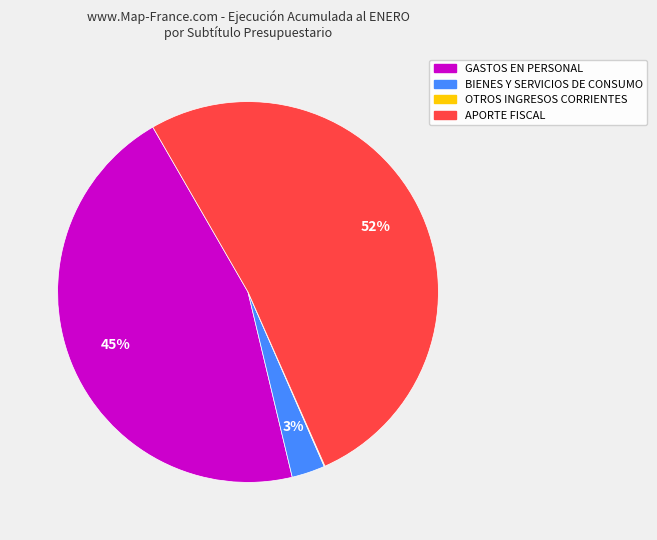

Is there a majority slice in this chart?

Yes